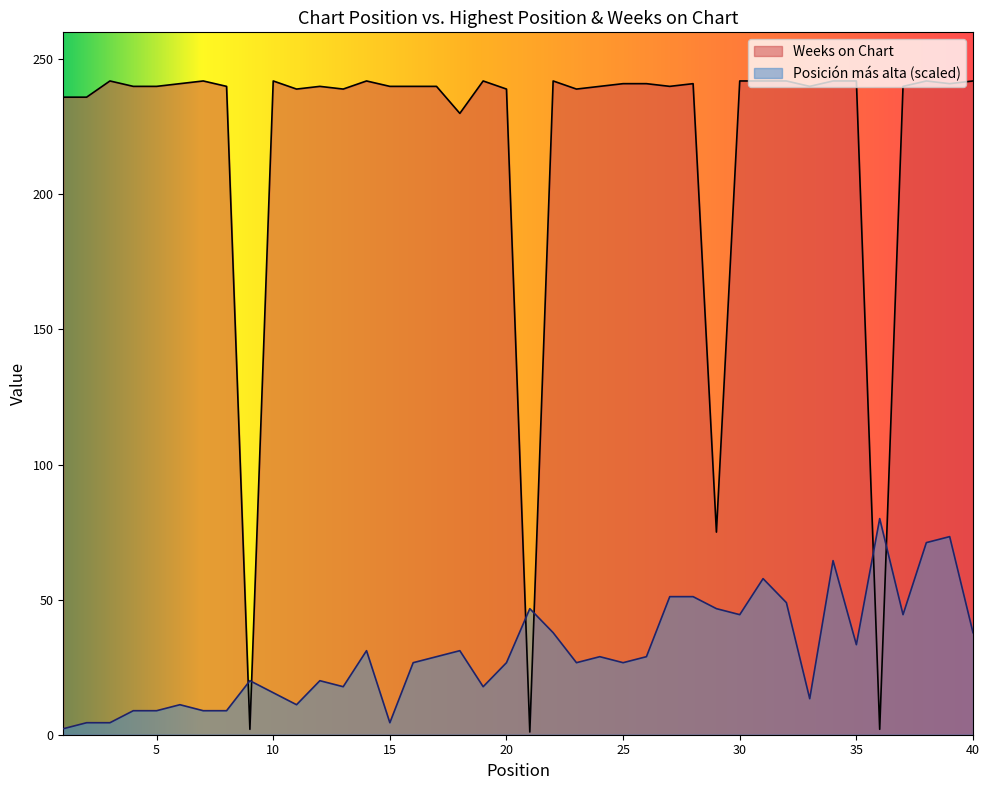

True or false: Weeks on Chart has a value of 390.9 at 39.

False